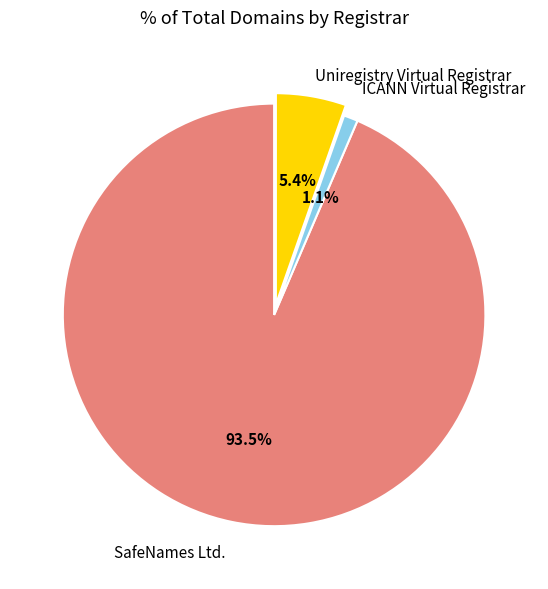

To the nearest percent, what is the difference between the largest and smallest slice percentages?

92%